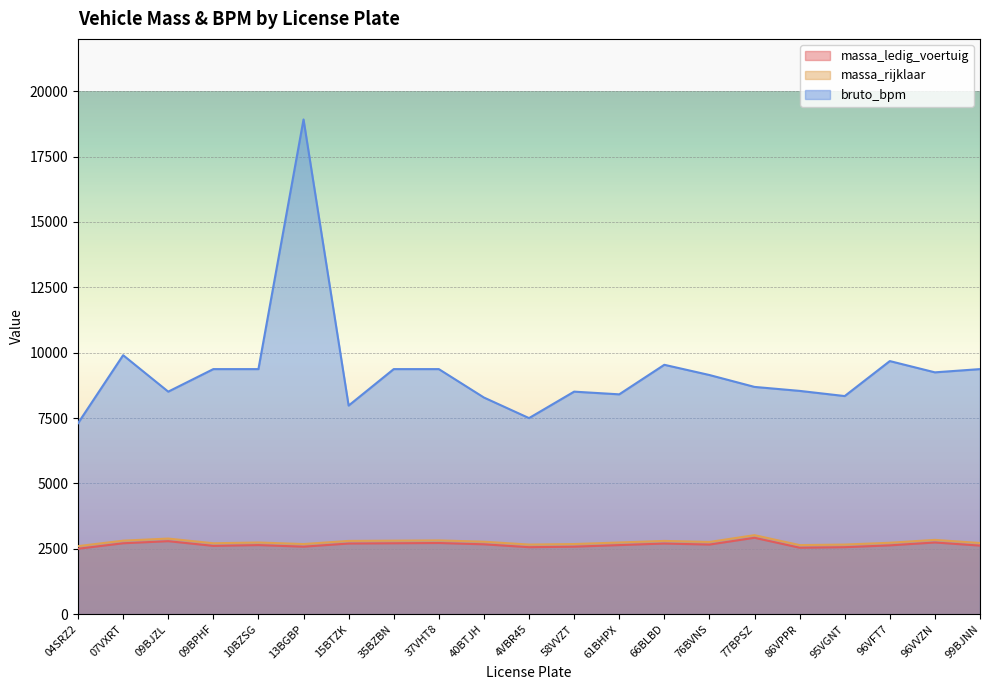

What position from the right is 07VXRT?

20